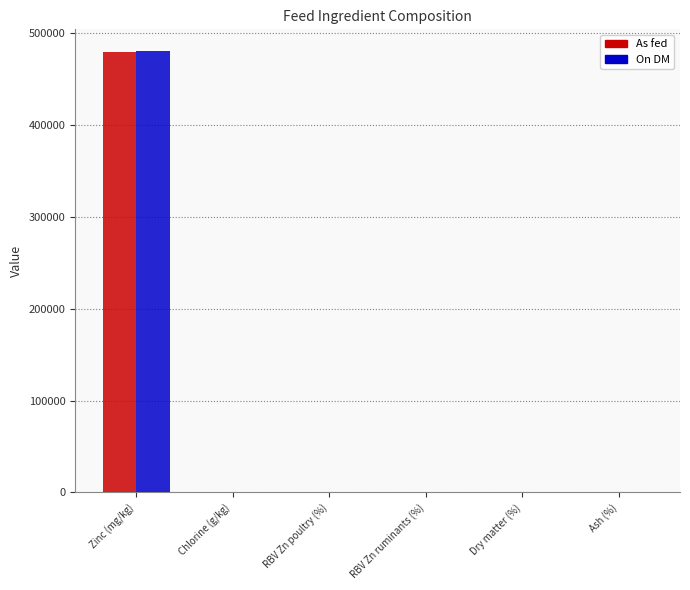

At which category is the sum across all series the highest?

Zinc (mg/kg)